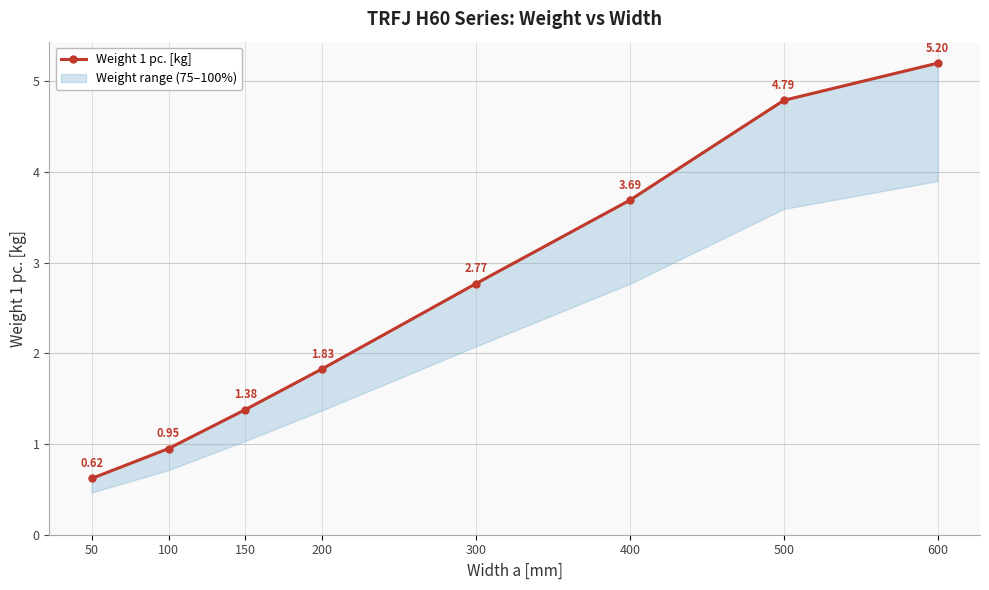

The chart shows a value of 6.7 at 500. True or false?

False